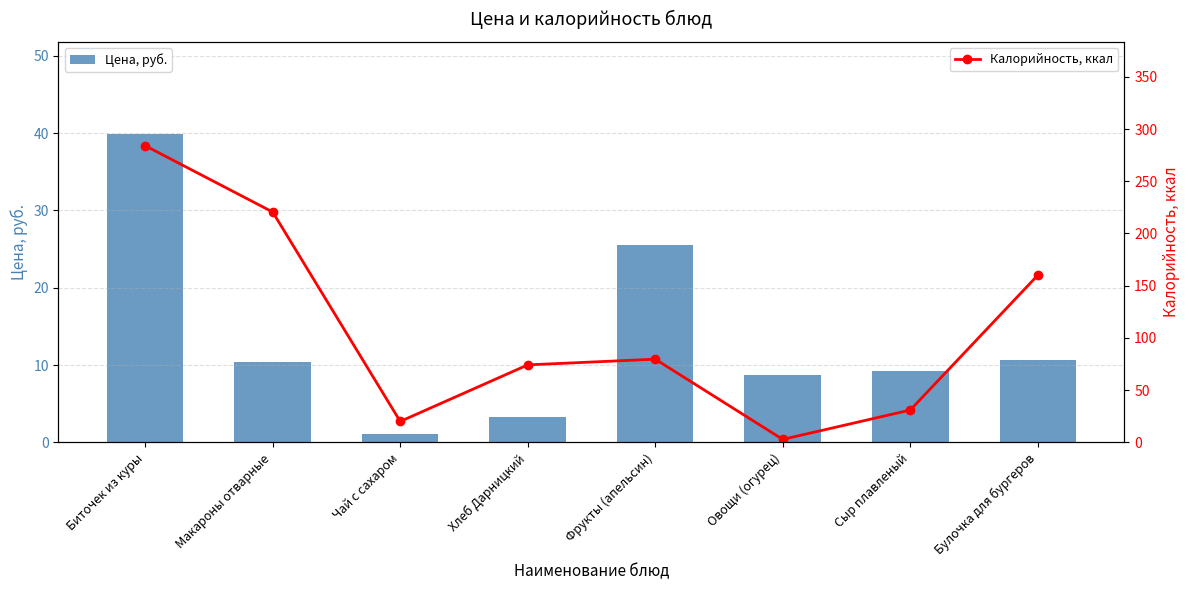

At how many categories does at least one series exceed 194?

2